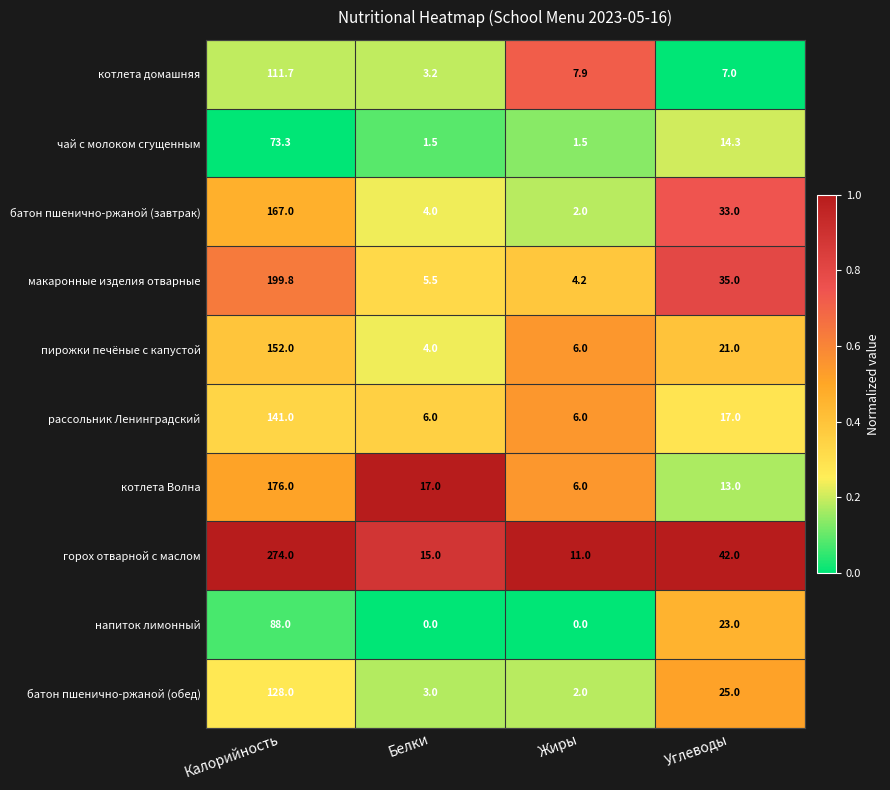

Which series has the widest spread of values?

горох отварной с маслом